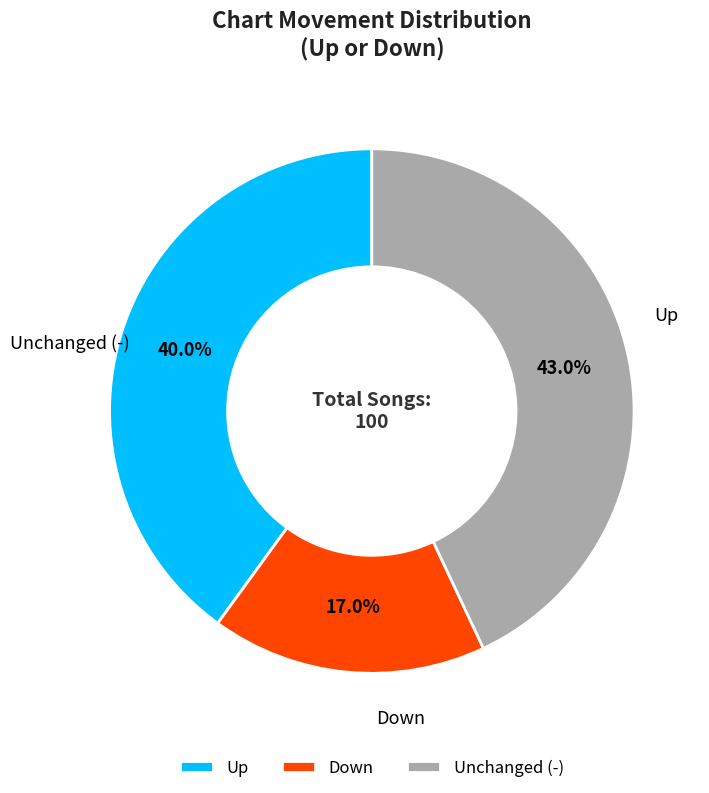

How many slices are in this pie chart?

3